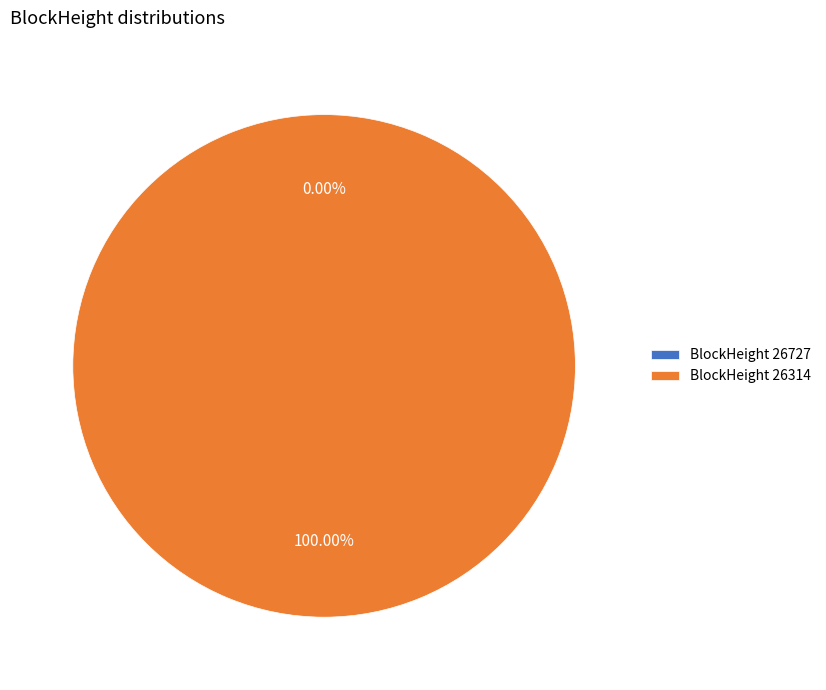

To the nearest percent, what portion does 26314 represent?

100%